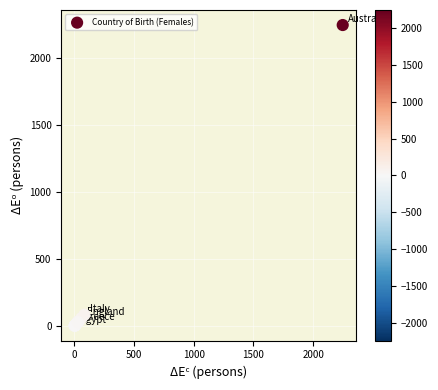

What Y value in the scatter plot is closest to 1125?

86